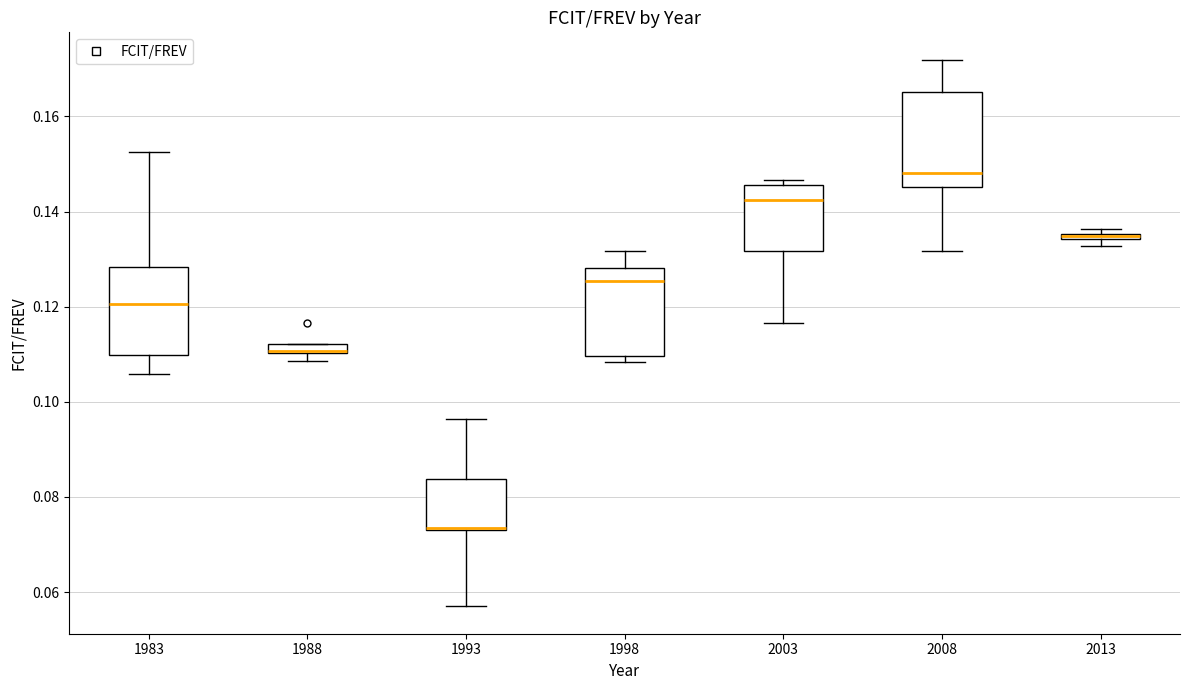

Where does the median line of the box at x = 1998 sit on the y-axis? The values are not printed on the chart, so give them approximately, as read against the axis.

0.126